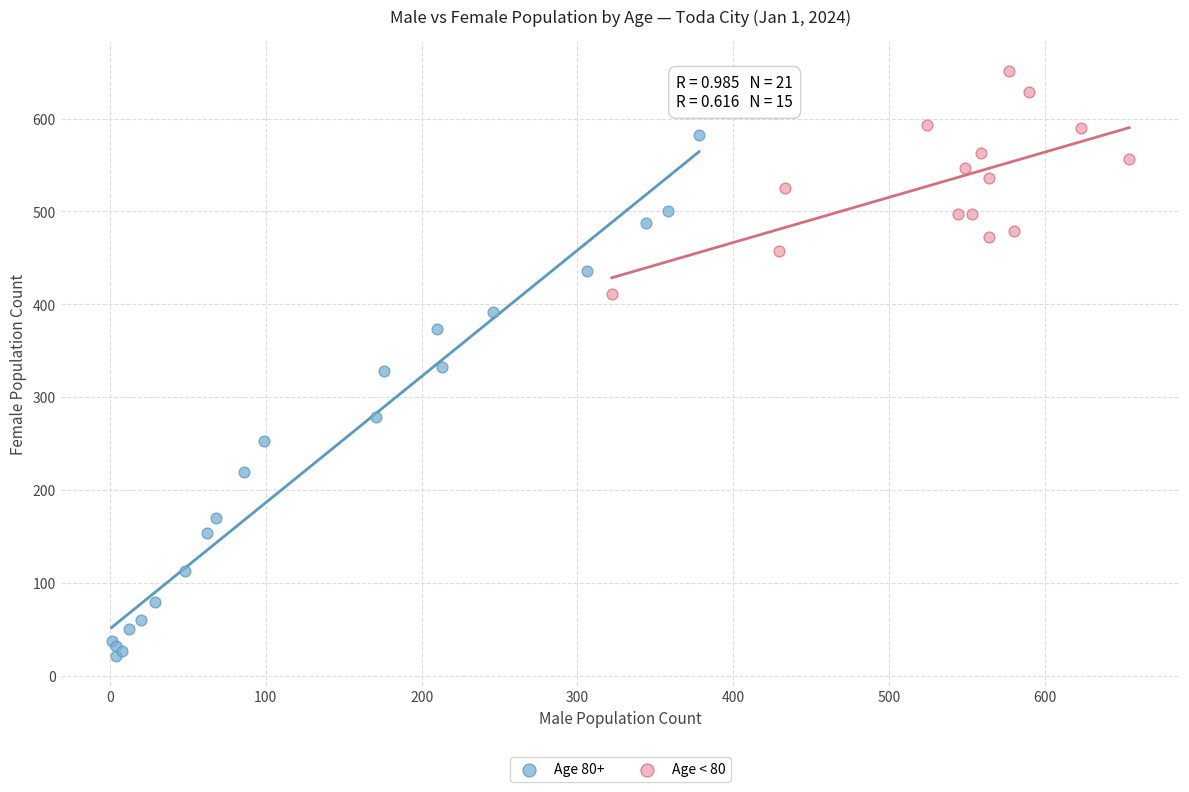

Which series contains the highest Y value?

Age < 80